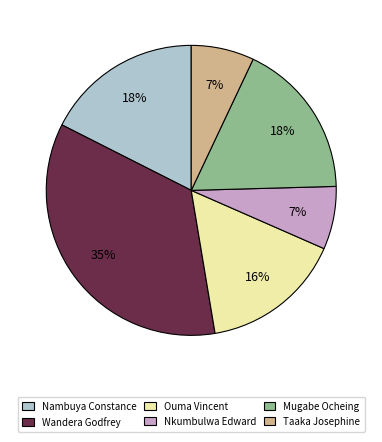

To the nearest percent, what percentage of the pie is Wandera Godfrey?

35%